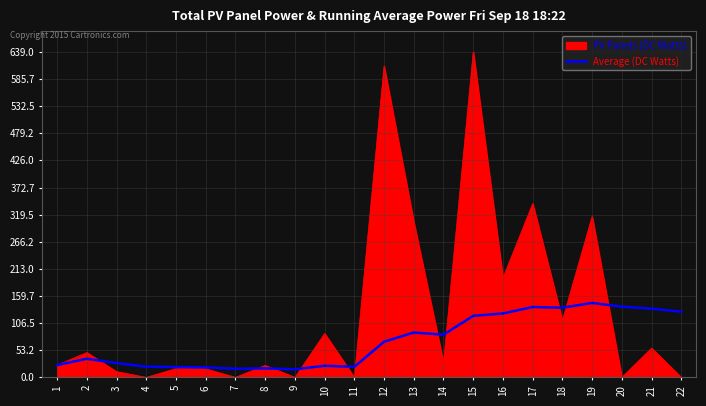

Does the chart display data point markers on the line(s)?

No